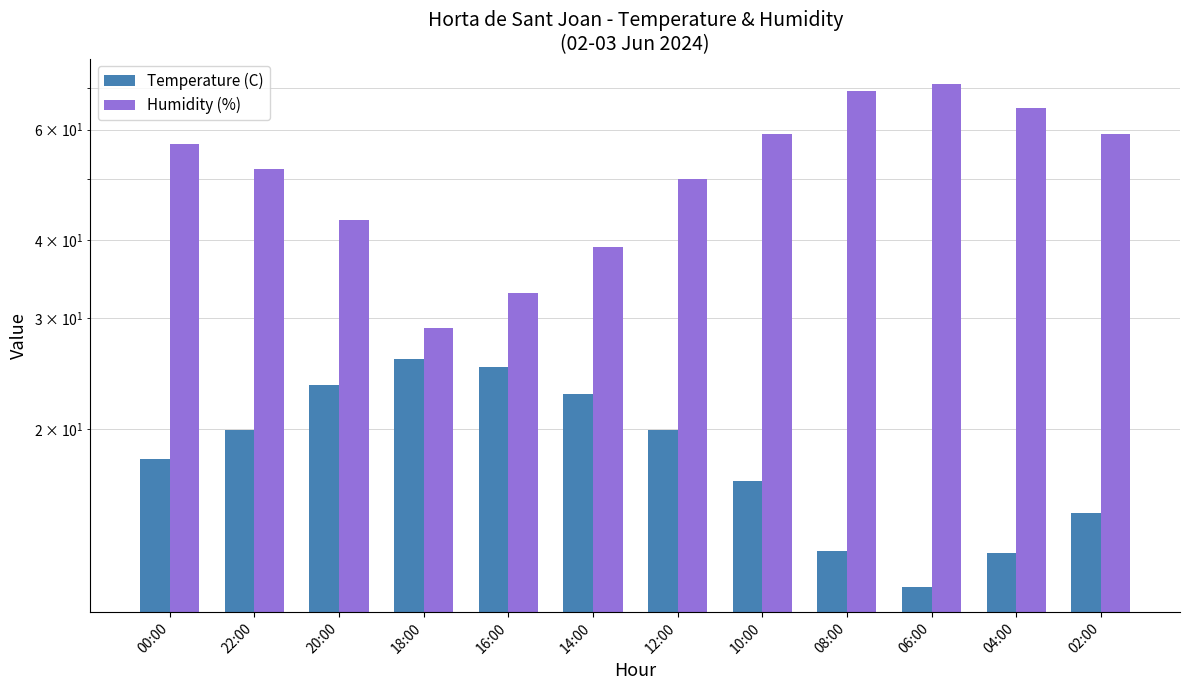

What is the average value of the Humidity (%) series?

52.2